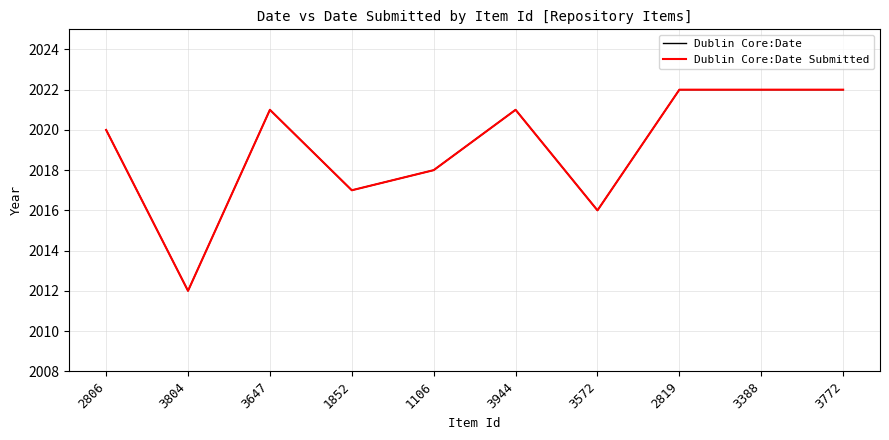

What is the label of the 9th point from the left?

3388